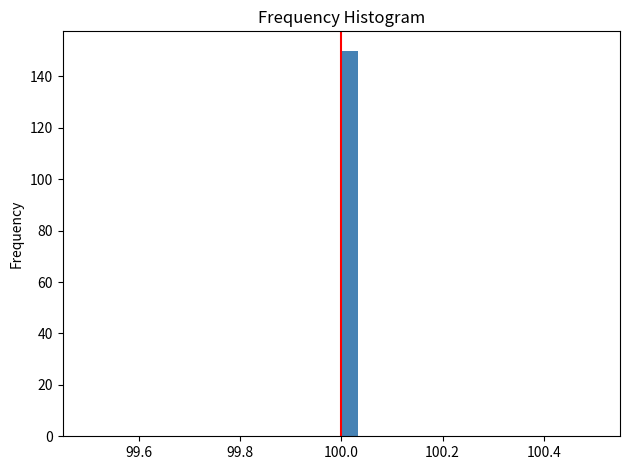

Read against the x-axis, roughly where is the centre of the tallest bar?

100.02